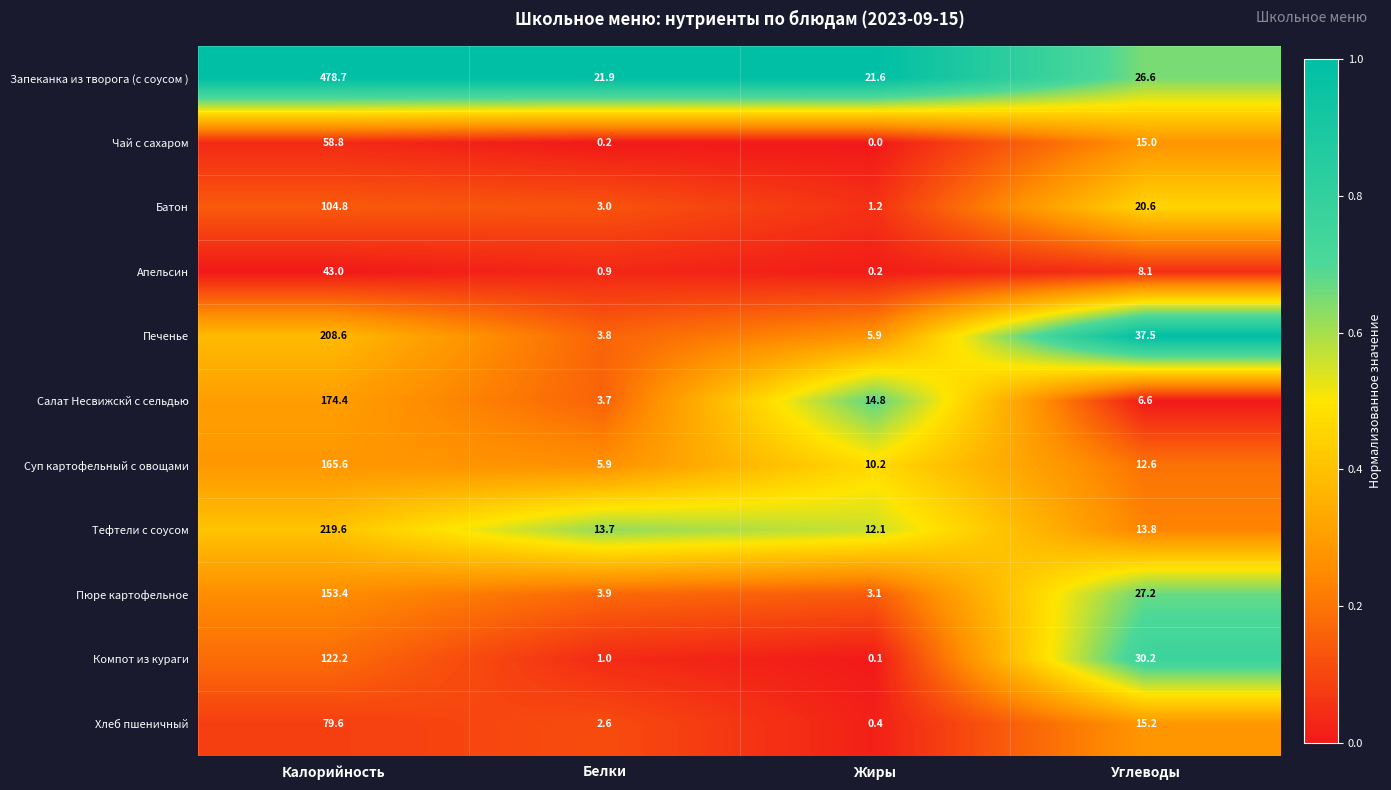

The Суп картофельный с овощами series shows 165.6 at Калорийность. True or false?

True